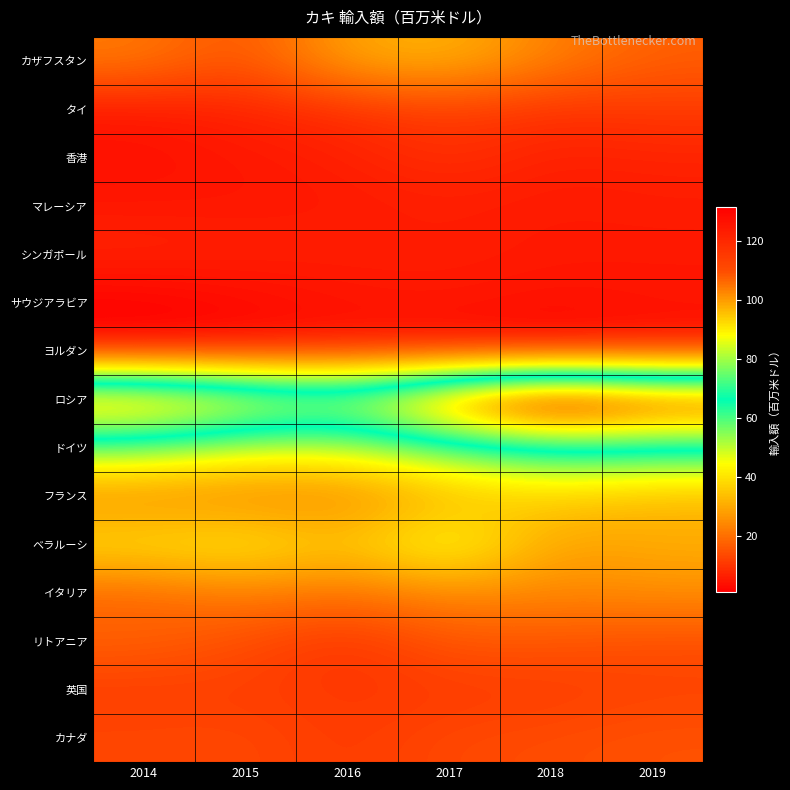

Which series has the largest total across all categories?

ロシア